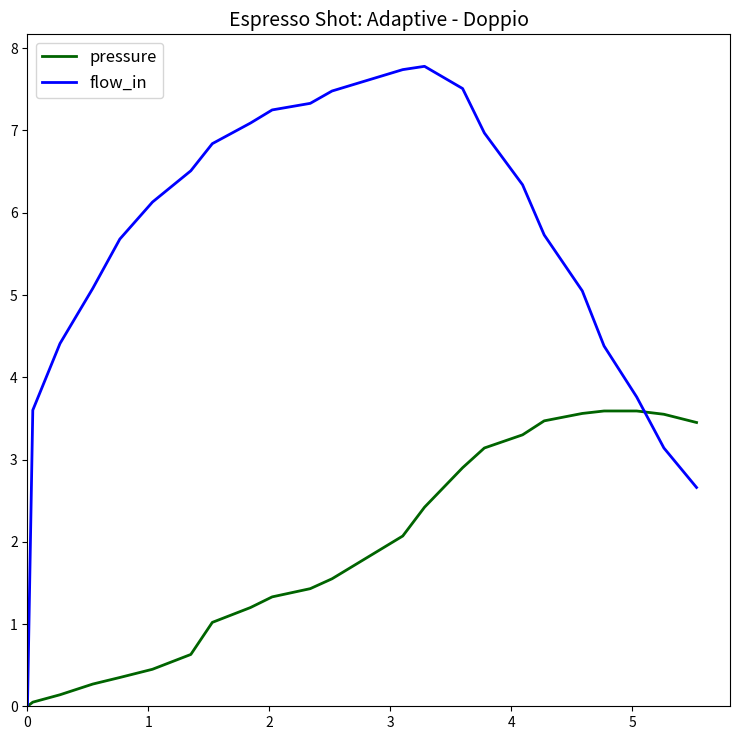

Which series has the largest range (max minus min)?

flow_in